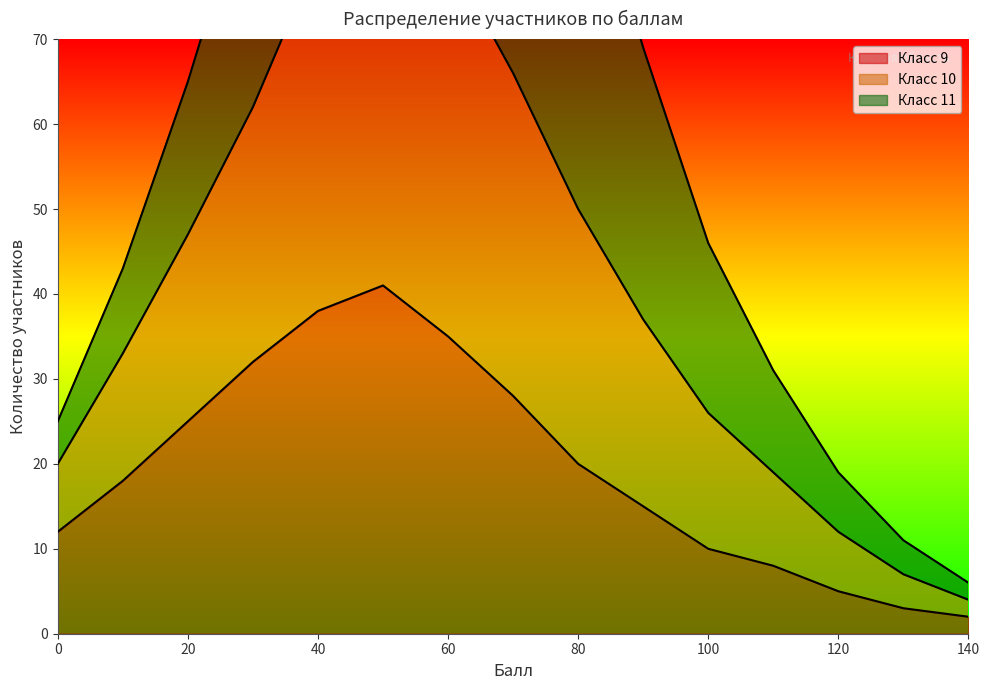

At which label does Класс 9 reach its minimum?

140